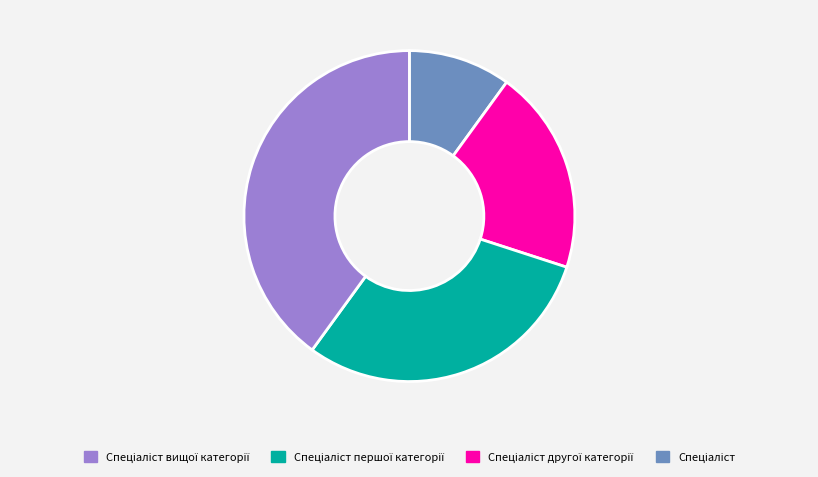

Does any single category account for the majority?

No